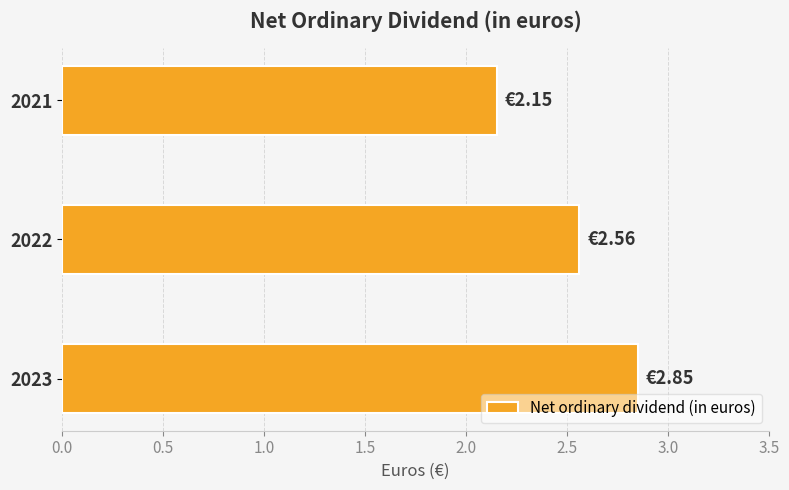

What is the sum of all values?

7.6